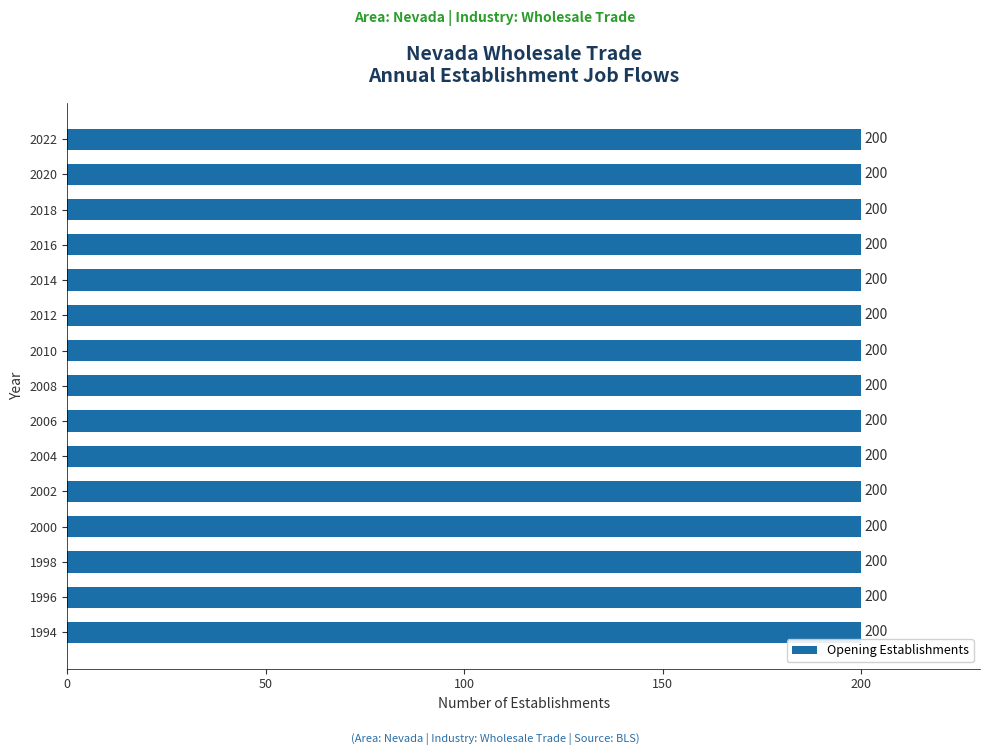

The Total Gross Job Gains series shows 70 at 2006. True or false?

False